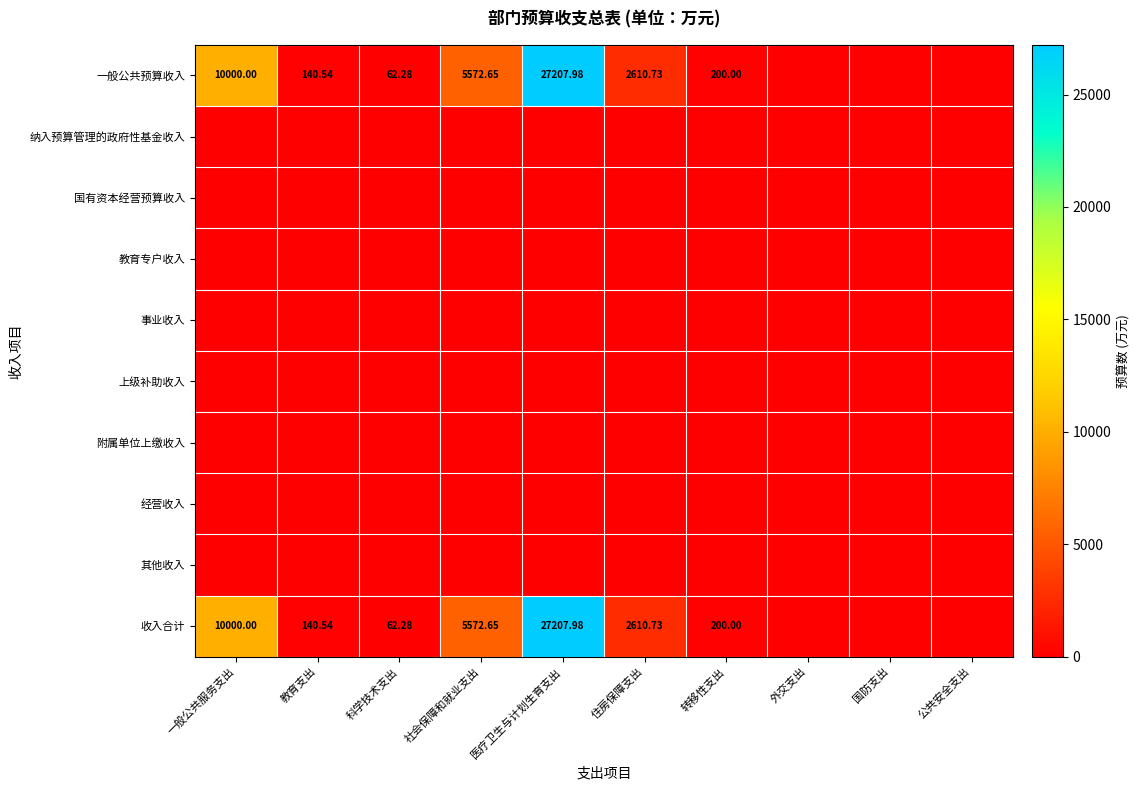

Between 转移性支出 and 国防支出, which is larger?

转移性支出